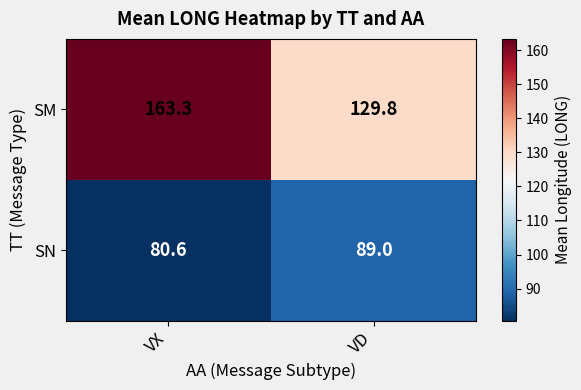

Which category has the highest value in the SM series?

VX